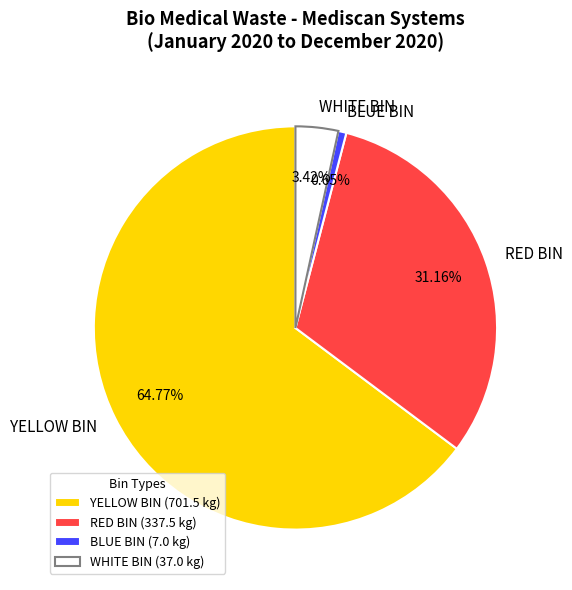

Rank the categories by value from lowest to highest.

BLUE BIN, WHITE BIN, RED BIN, YELLOW BIN